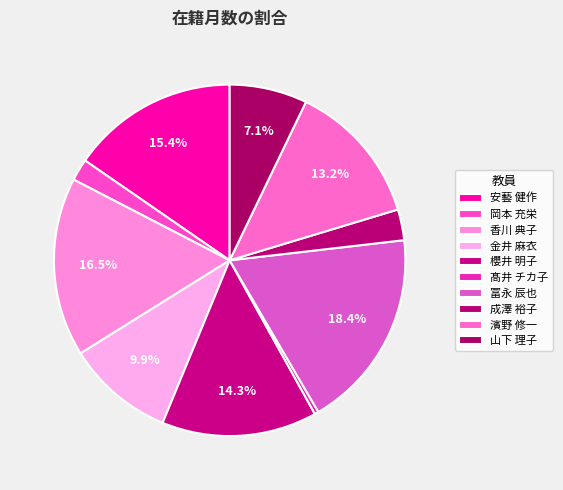

Which category has the biggest portion of the pie?

冨永 辰也